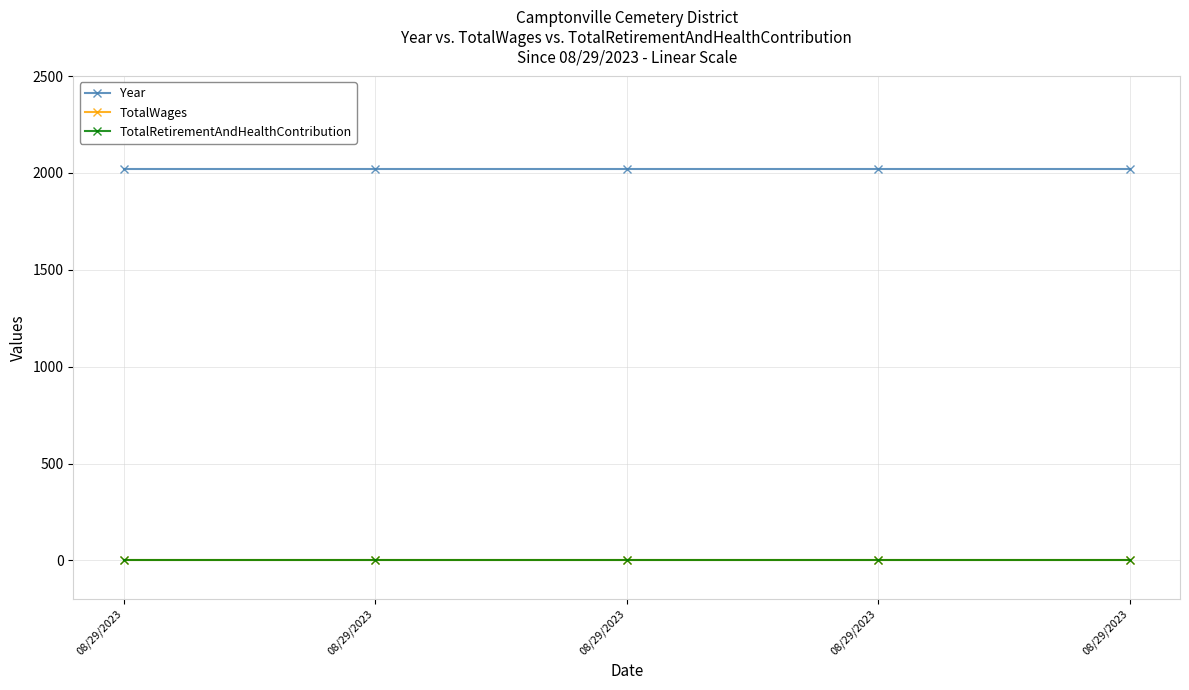

Rank the series at 08/29/2023 from highest to lowest value.

Year, TotalWages, TotalRetirementAndHealthContribution